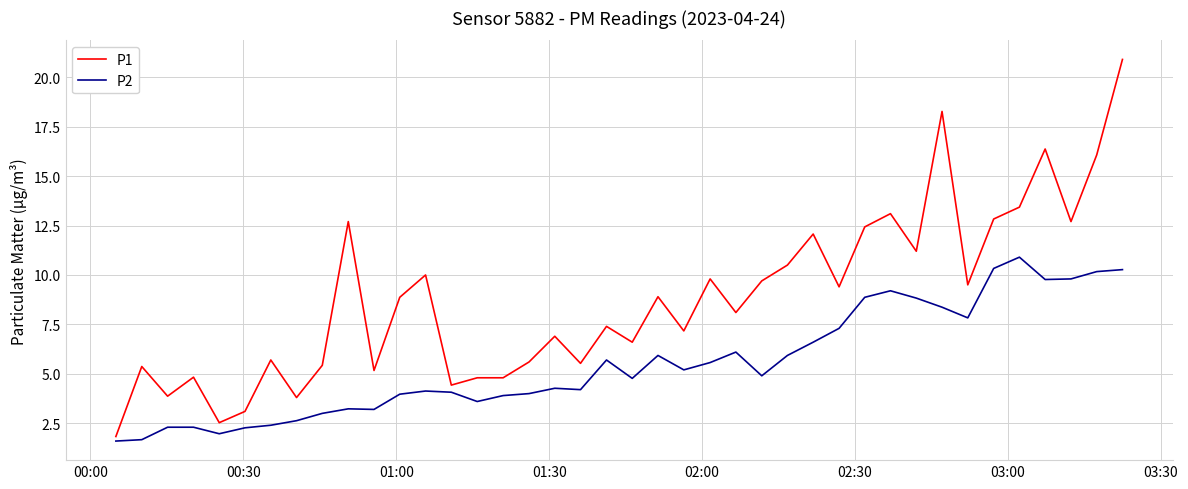

What is the difference between the maximum and minimum values in the P1 series?

19.1